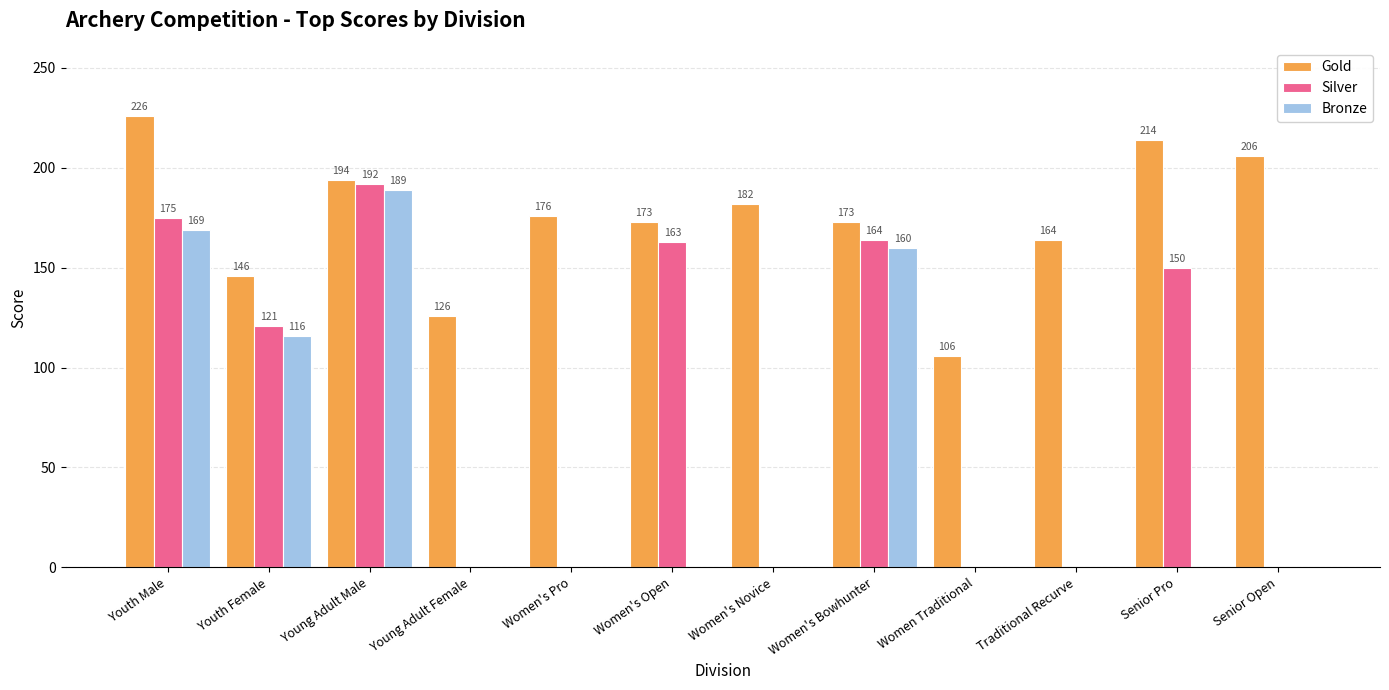

Is the value of Silver at Women's Bowhunter greater than the value of Bronze at Women's Bowhunter?

Yes